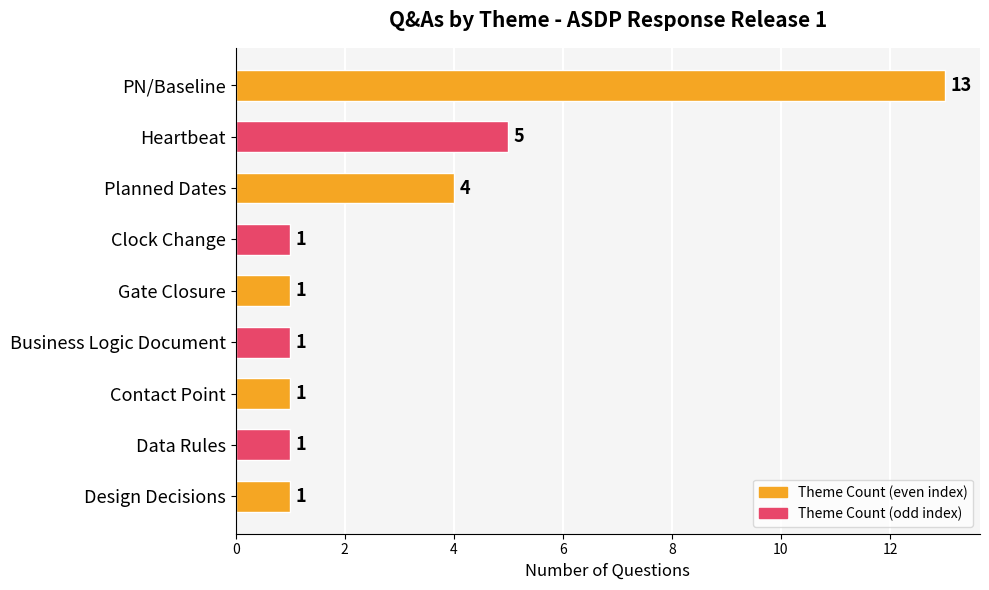

True or false: the data shows 1 at Contact Point.

True